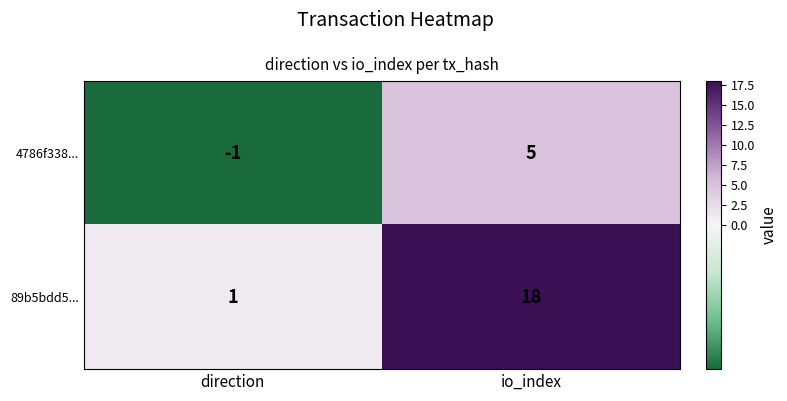

Reading right to left, extract all data points from this chart.

4786f338...: io_index=5	direction=-1
89b5bdd5...: io_index=18	direction=1